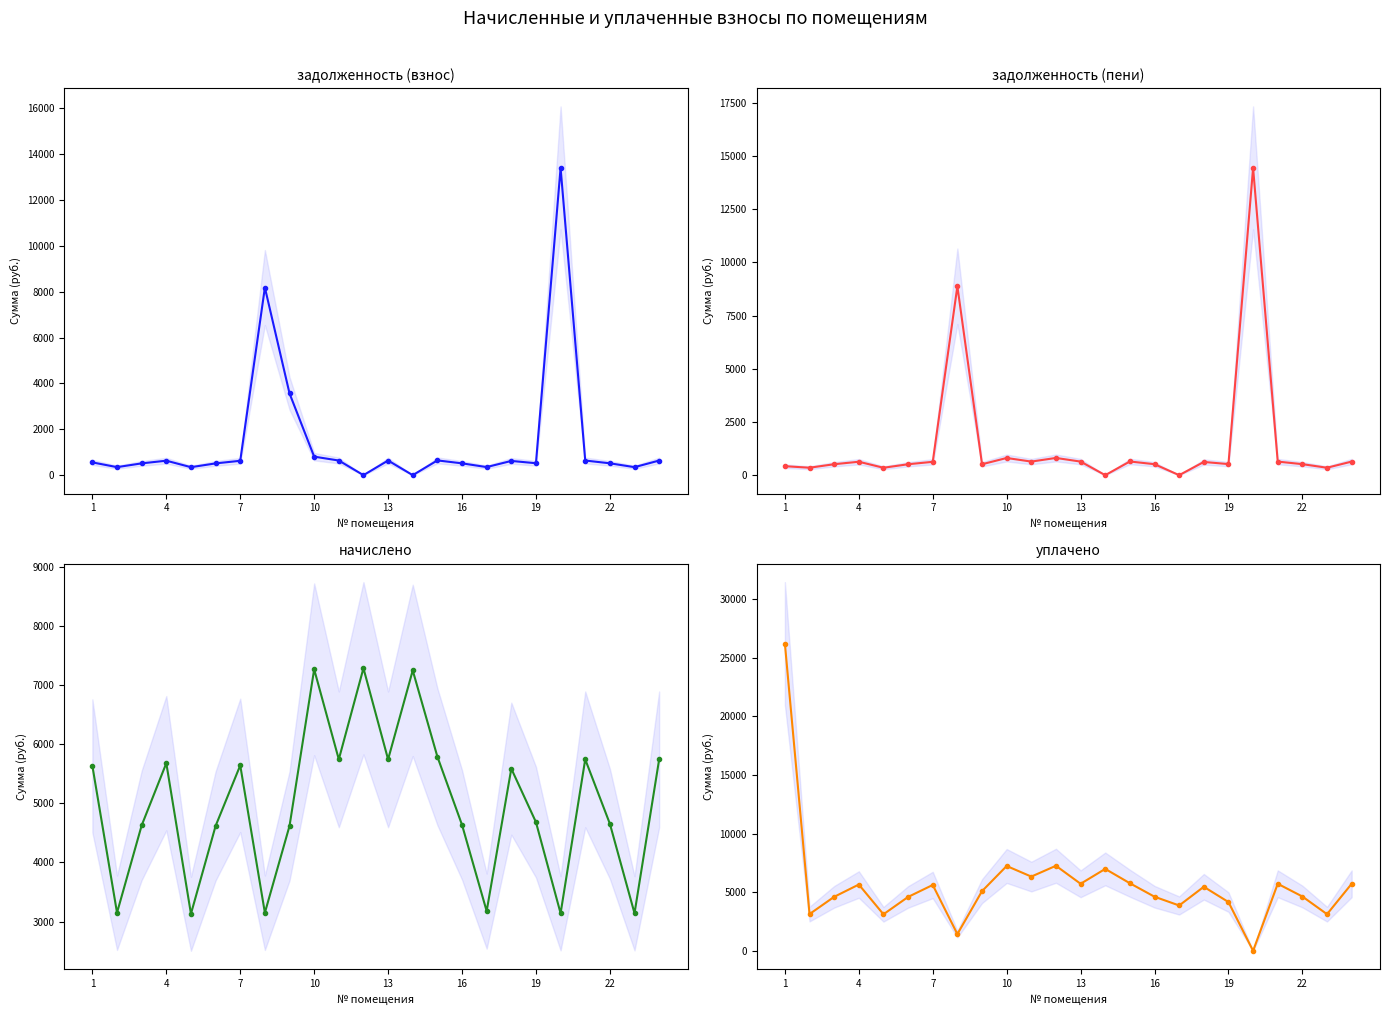

Which series ends up on top after the final intersection of начислено and уплачено?

начислено